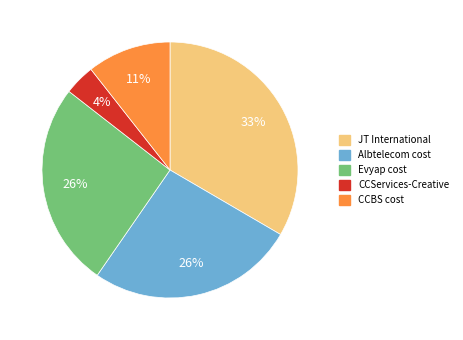

Combined, do CCBS cost and JT International account for over 50%?

No